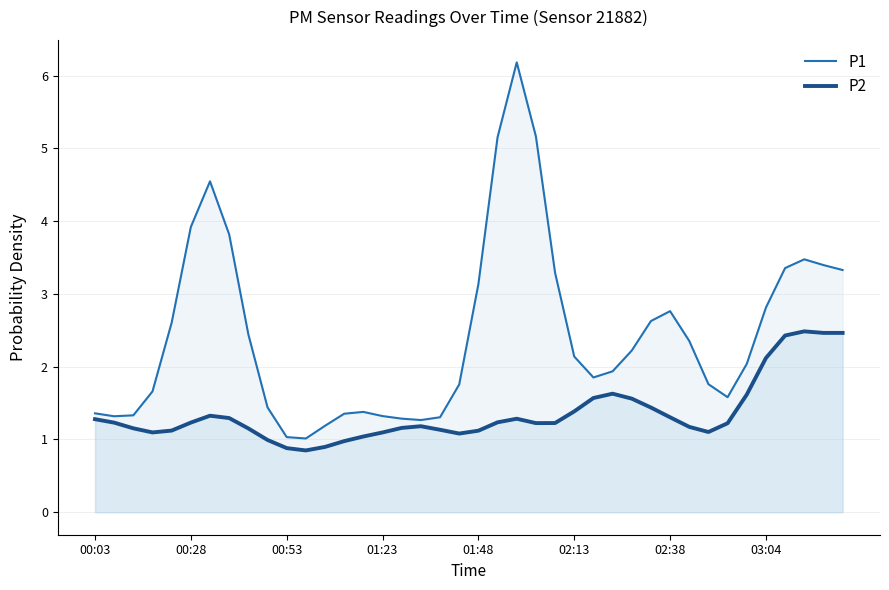

Rank the series by their average value, from highest to lowest.

P1, P2